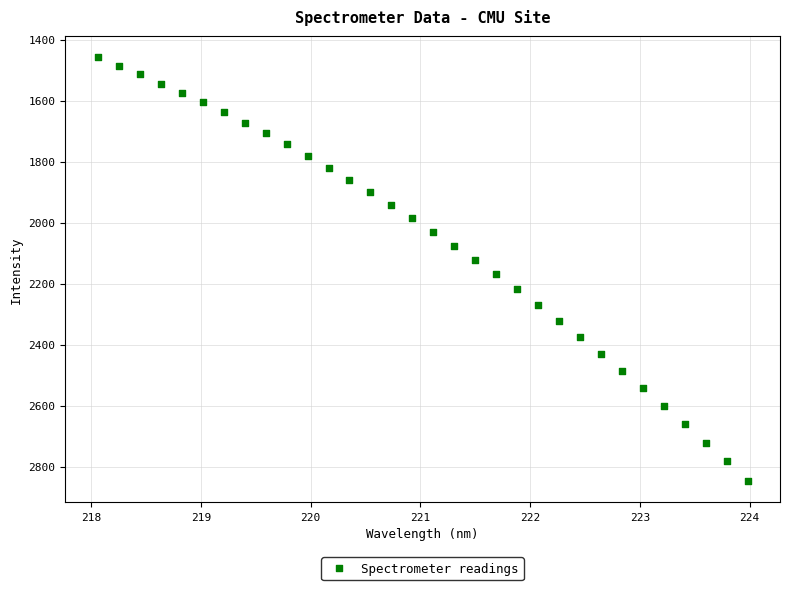

What is the range of X values (max minus min)?

5.9